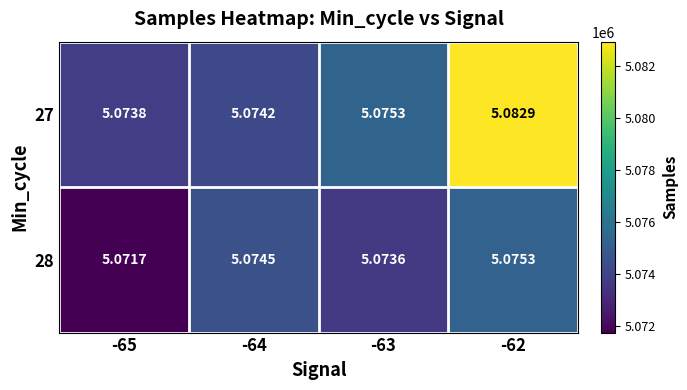

Is the value of 27 at -63 greater than the value of 28 at -64?

Yes